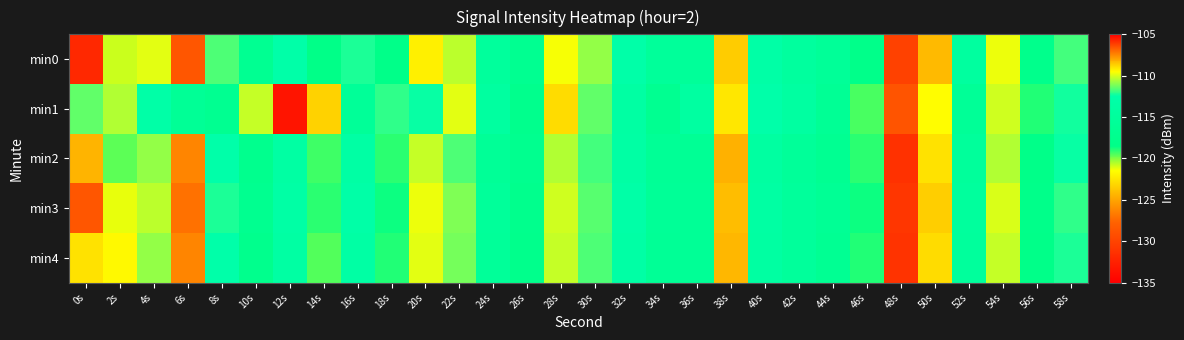

Which category has the highest value across all series?

12s